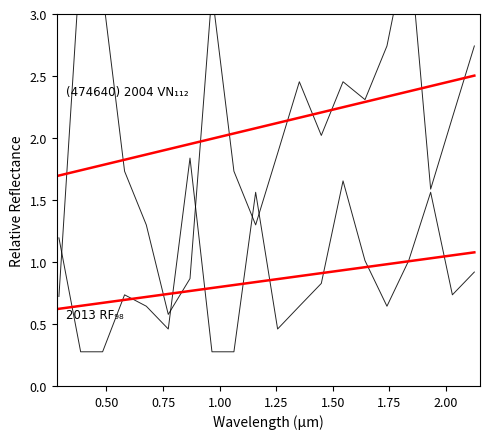

How many intersections are there between (474640) 2004 VN₁₁₂ and 2013 RF₉₈?

5